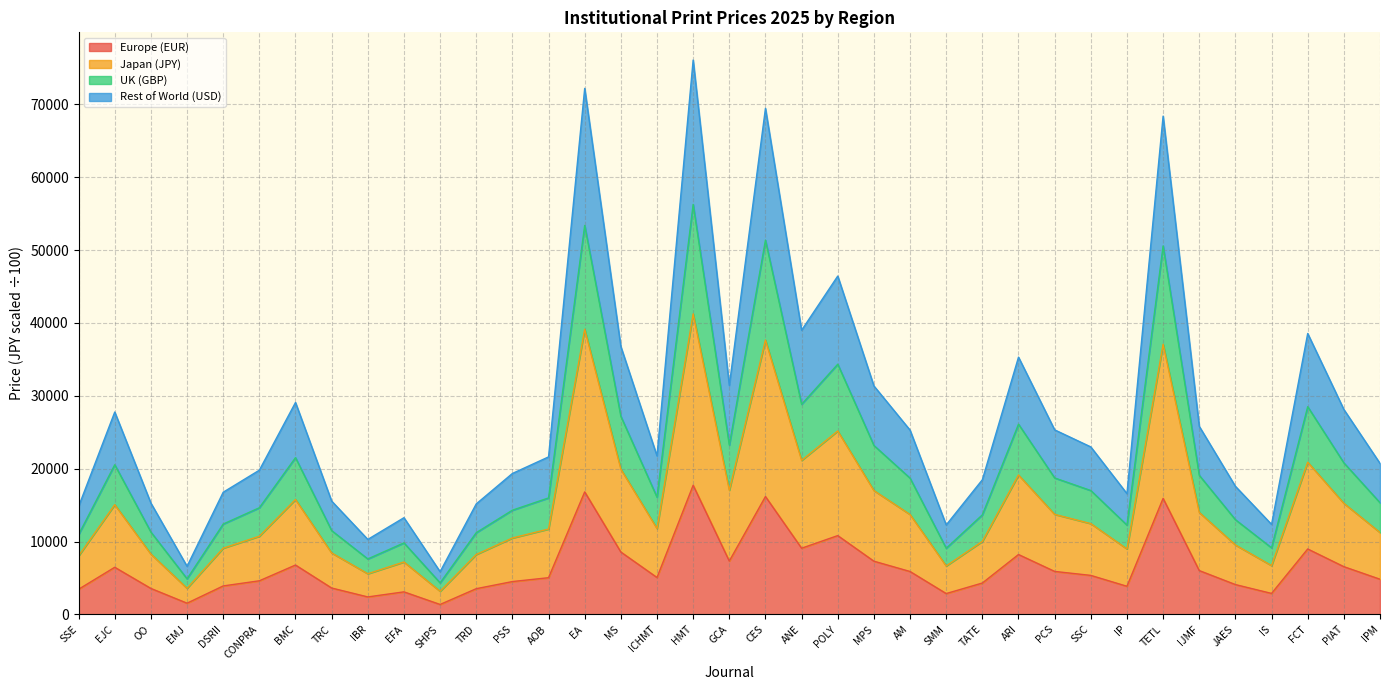

Reading right to left, extract all data points from this chart.

Europe (EUR): 4826	6551	8979	2877	4093	6014	15926	3859	5353	5898	8218	4306	2859	5887	7302	10814	9082	16177	7319	17724	5063	8561	16815	5036	4506	3528	1363	3093	2397	3620	6774	4611	3906	1538	3561	6467	3448
Japan (JPY): 11238	15247	20894	6698	9531	13995	37076	8984	12462	13730	19139	10022	6653	13709	16999	25176	21143	37655	17036	41250	11791	19932	39137	11717	10486	8221	3174	7192	5581	8434	15771	10730	9089	3582	8282	15059	8029
UK (GBP): 15326	20798	28506	9136	13000	19090	50573	12255	17000	18729	26106	13667	9080	18700	23188	34340	28839	51360	23235	56269	16083	27187	53384	15986	14303	11216	4329	9814	7612	11500	21513	14638	12400	4885	11299	20539	10953
Rest of World (USD): 20724	28127	38554	12352	17580	25814	68388	16573	22987	25328	35308	18482	12277	25291	31358	46438	38999	69459	31416	76085	21751	36765	72195	21618	19343	15167	5859	13273	10292	15552	29087	19794	16768	6601	15275	27775	14813